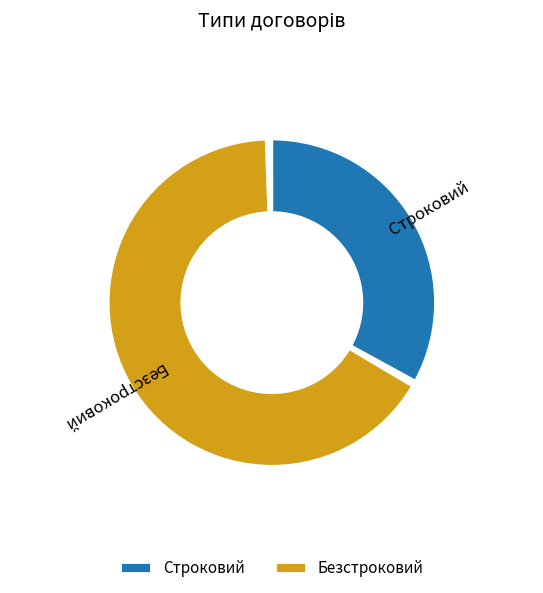

What is the smallest slice in the pie chart?

Строковий